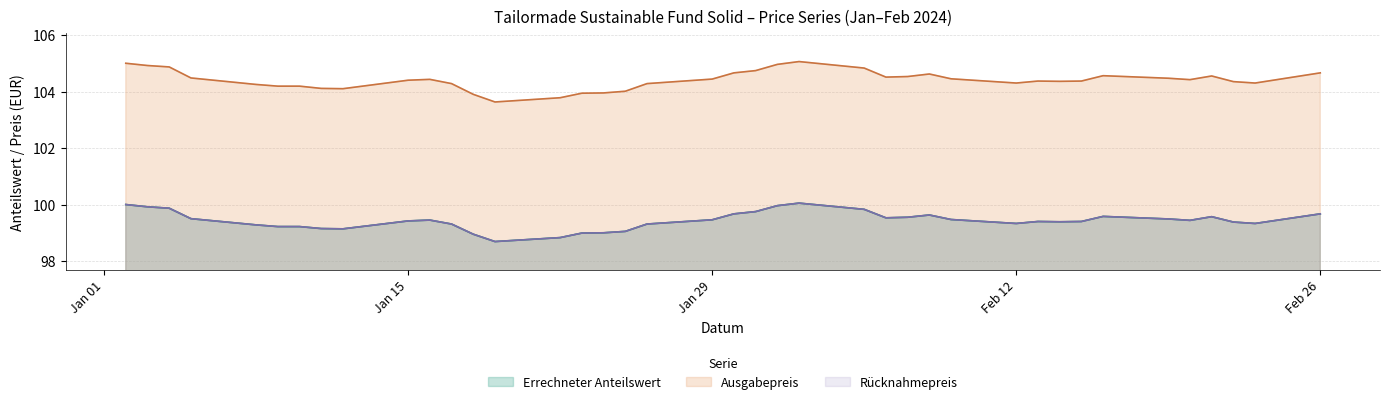

Between 2024-02-06 and 2024-02-22, which series saw the biggest shift?

Ausgabepreis